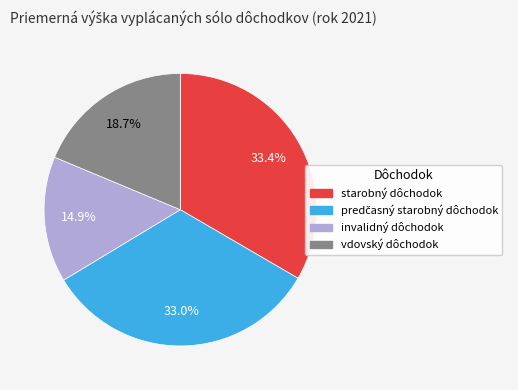

How many slices are in this pie chart?

4